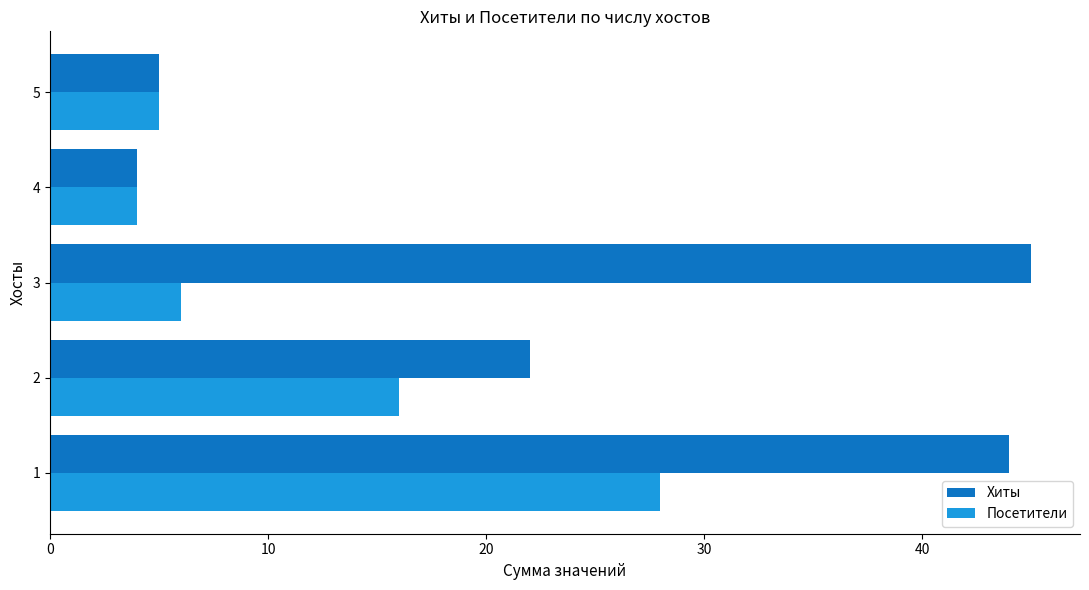

What are all the series names shown in the legend?

Хиты, Посетители